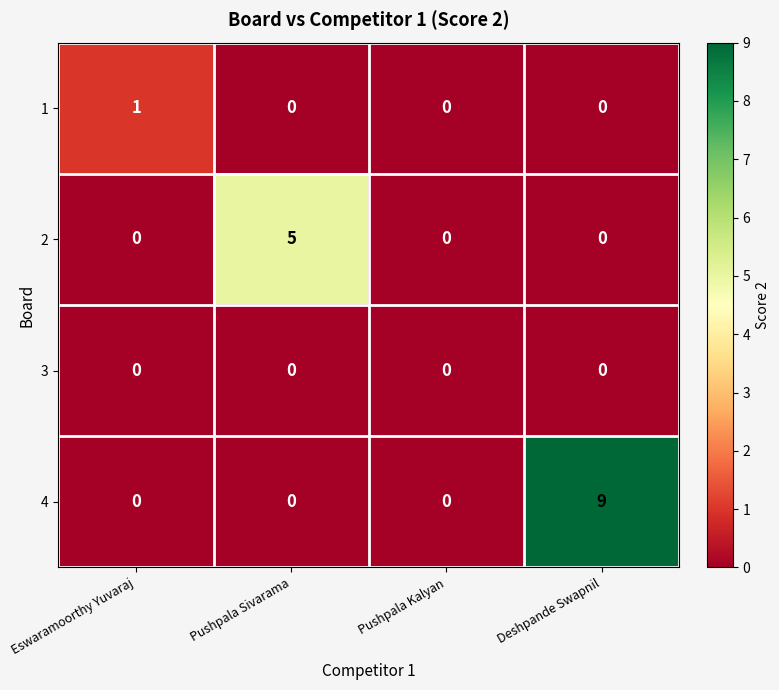

Reading right to left, list all the values displayed in this chart.

1: 0	0	0	1
2: 0	0	5	0
3: 0	0	0	0
4: 9	0	0	0